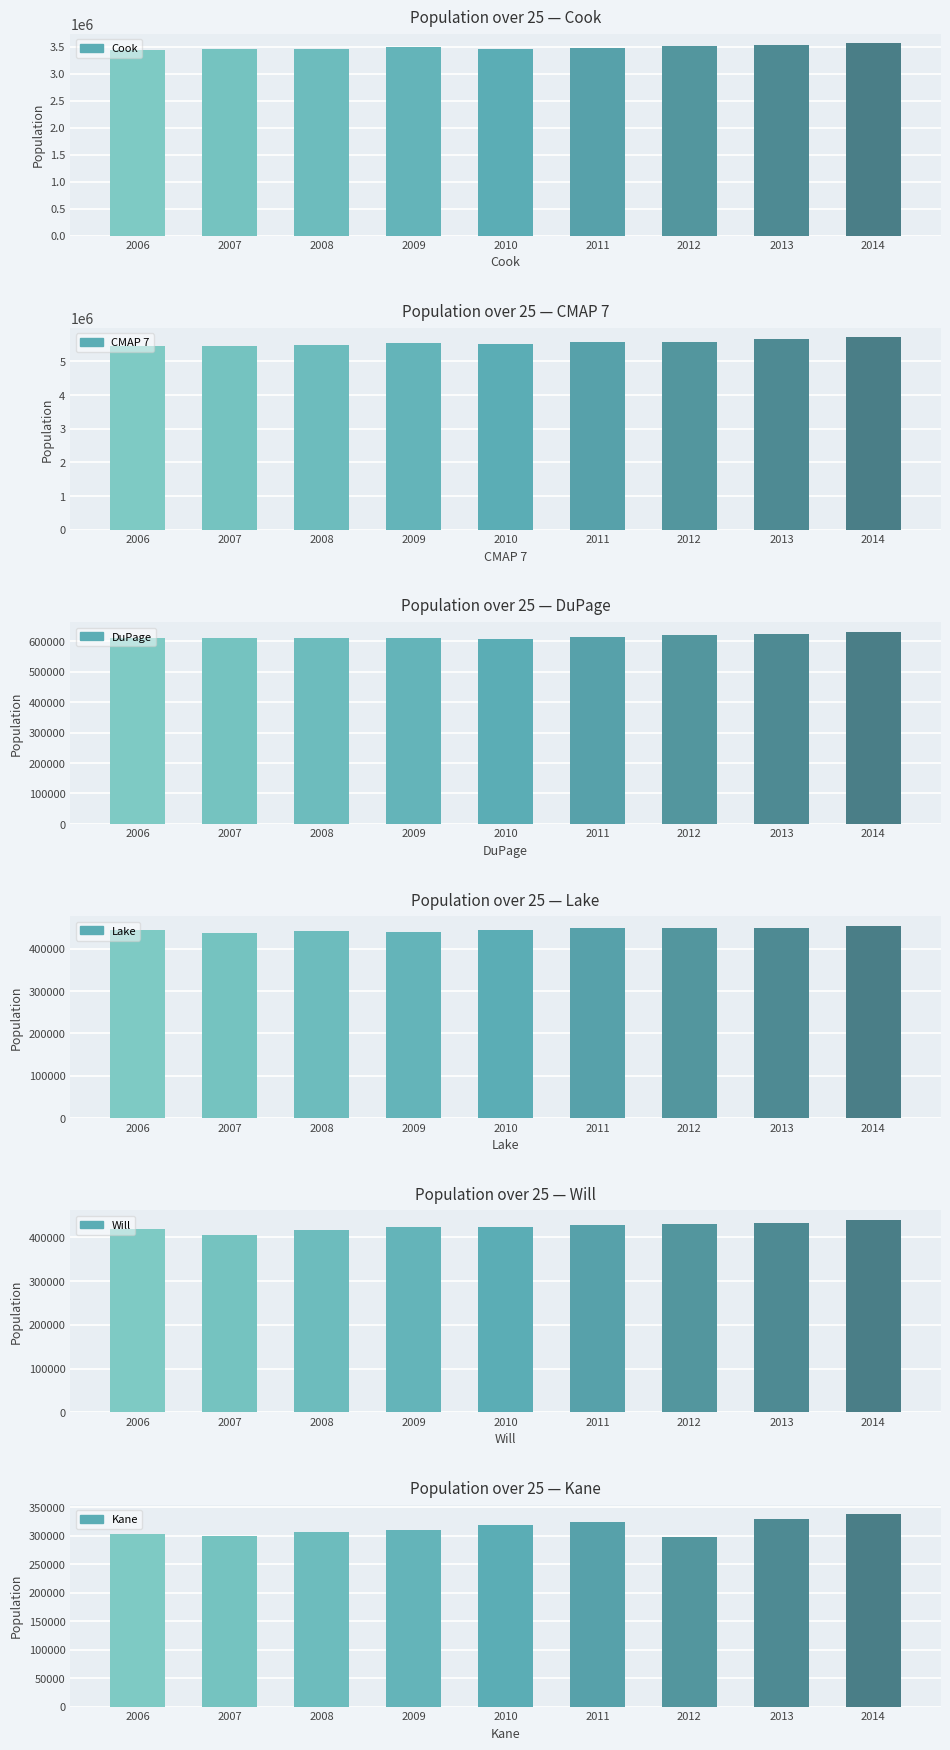

Which series has the largest total across all categories?

CMAP 7